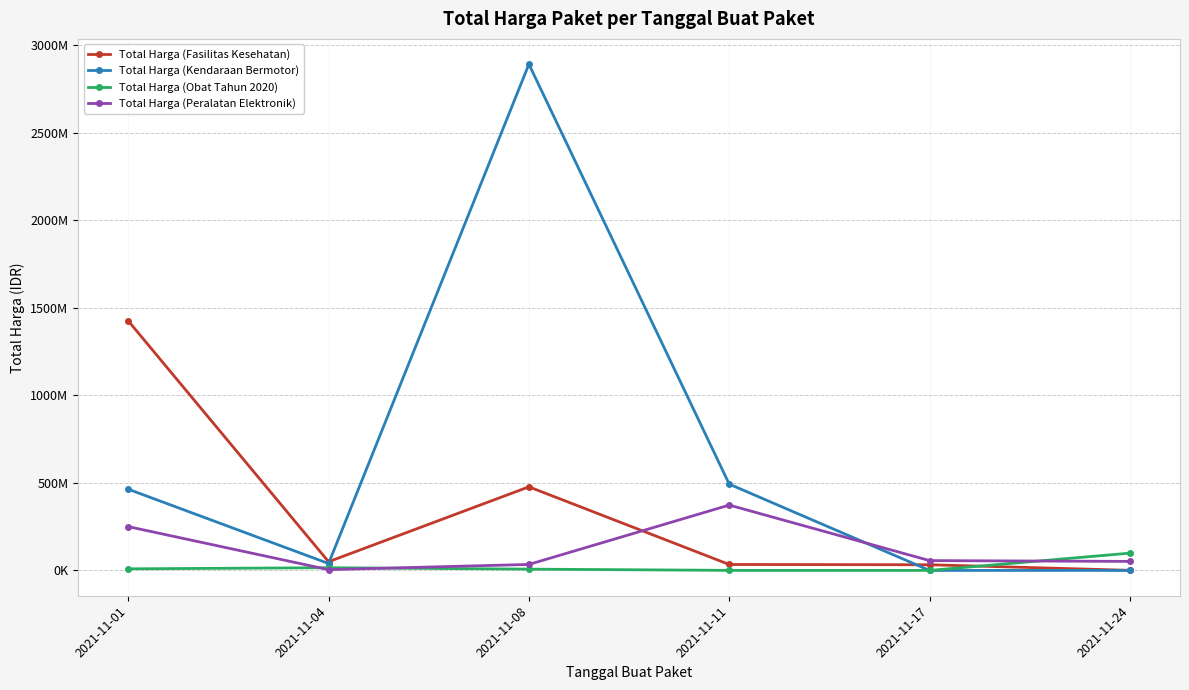

At which category does Total Harga (Fasilitas Kesehatan) reach its first local valley?

2021-11-04